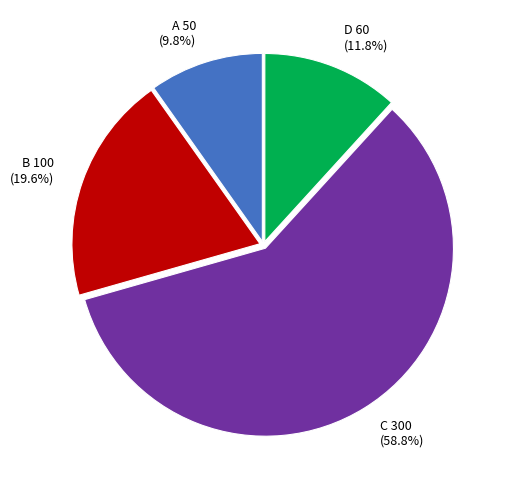

Which slice is the largest?

C